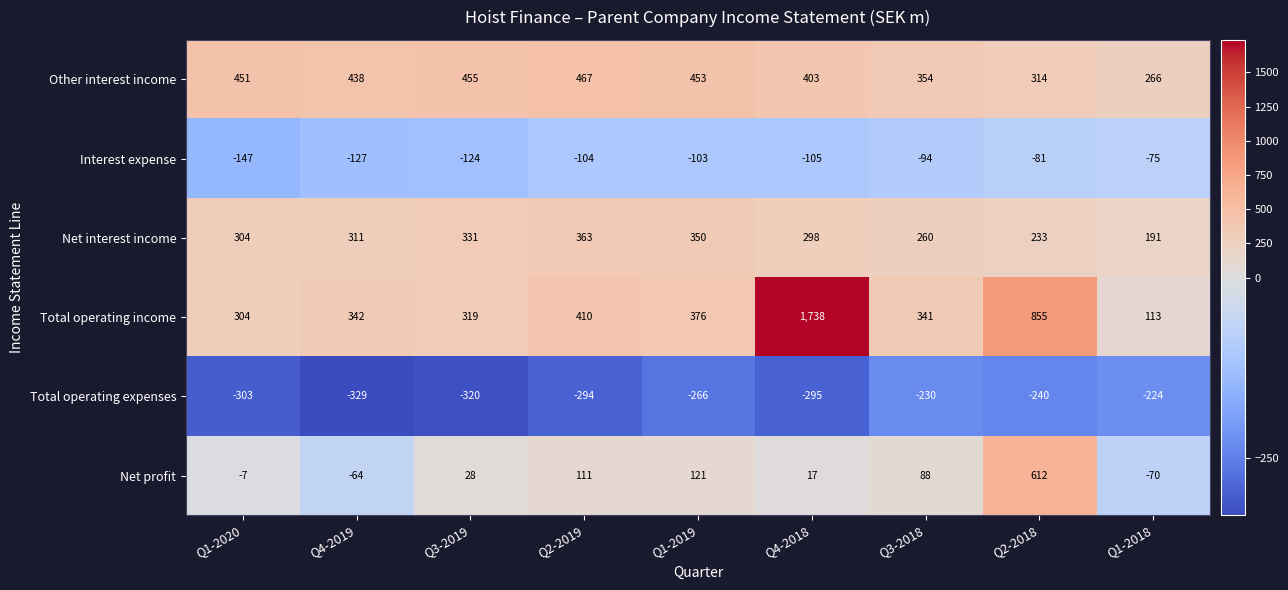

Is it true that Net profit equals 28 at Q3-2019?

True